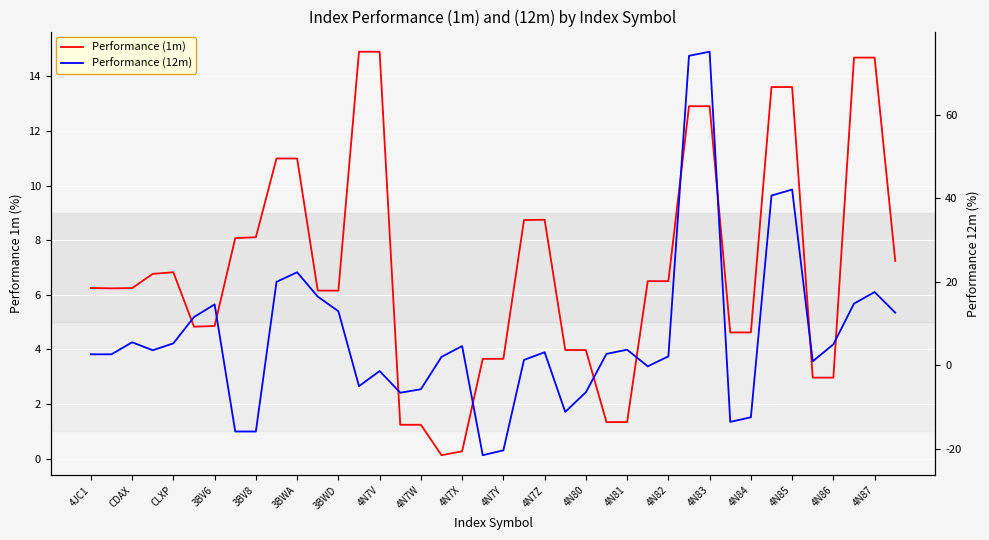

What is the value of the Performance (1m) point at the 27th from the left?

1.3